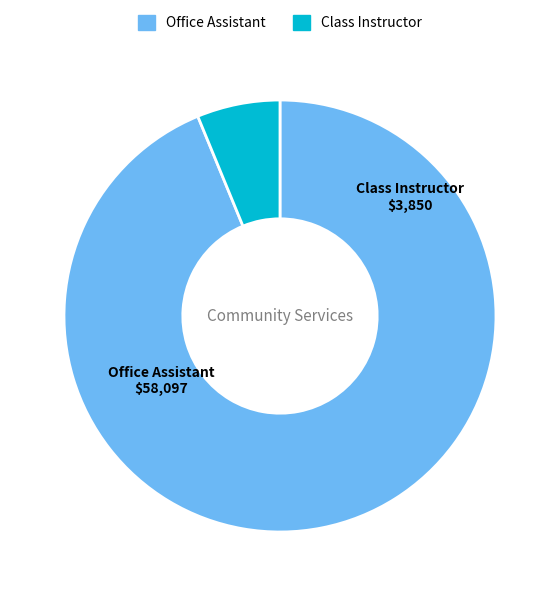

How many slices are in this pie chart?

2